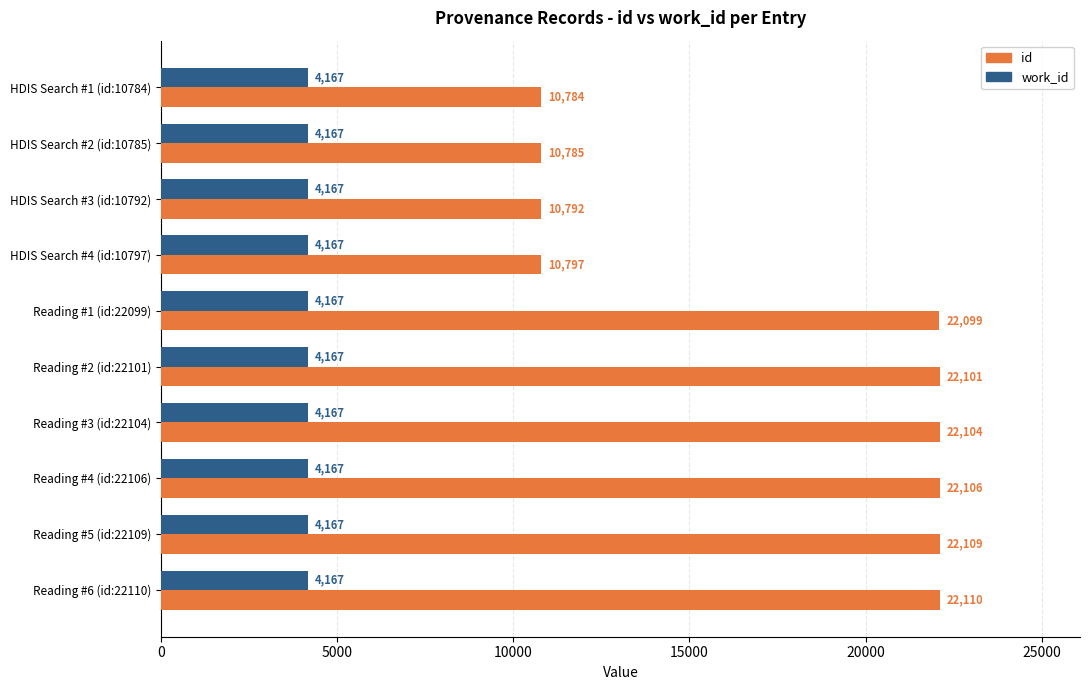

True or false: id has a value of 16200 at HDIS Search #2 (id:10785).

False